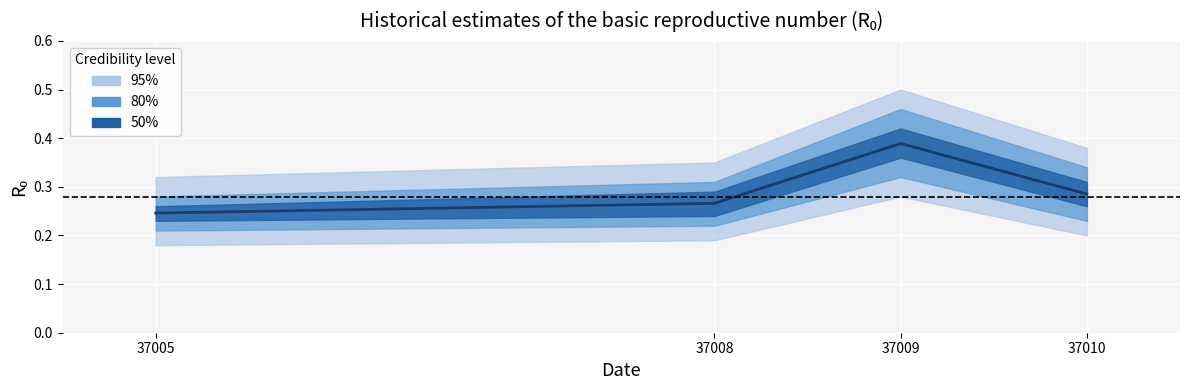

True or false: the data has more than 1 interior local peaks.

False